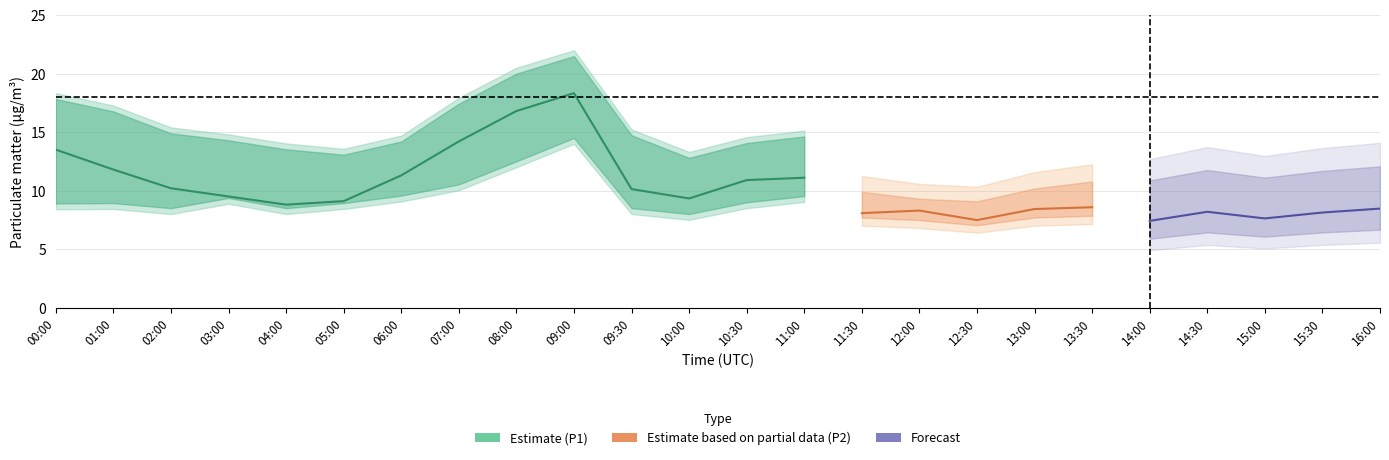

Is the value of P2_lower at 06:00 greater than the value of P1_upper at 05:00?

No